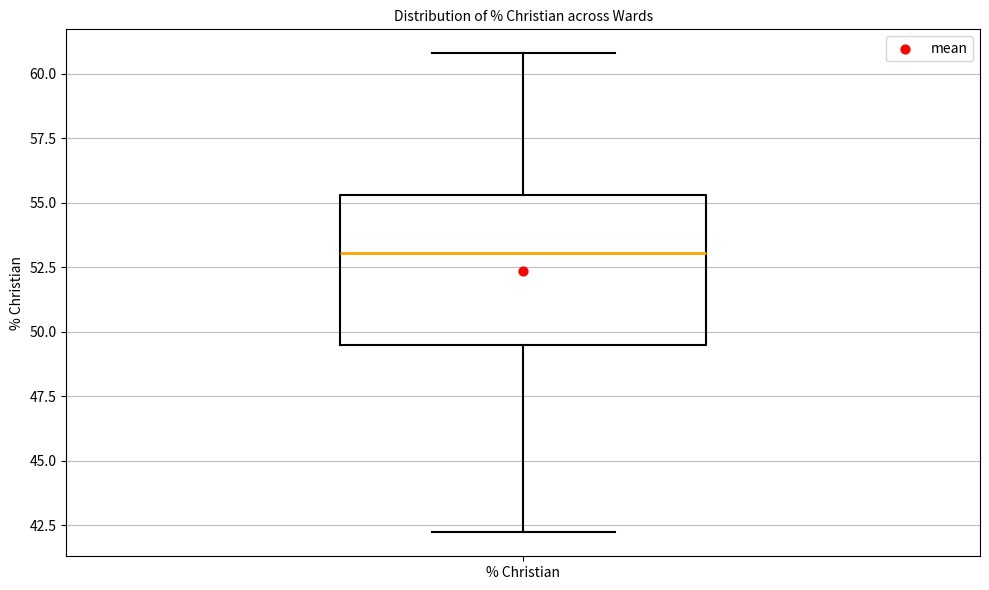

Transcribe this box plot: give where the median line is, the range the box spans, and where the two whiskers end, as read against the y-axis. The values are not printed on the chart, so give them approximately, as read against the axis.

median 53.0, box 49.5 to 55.5, whiskers 42.0 to 61.0